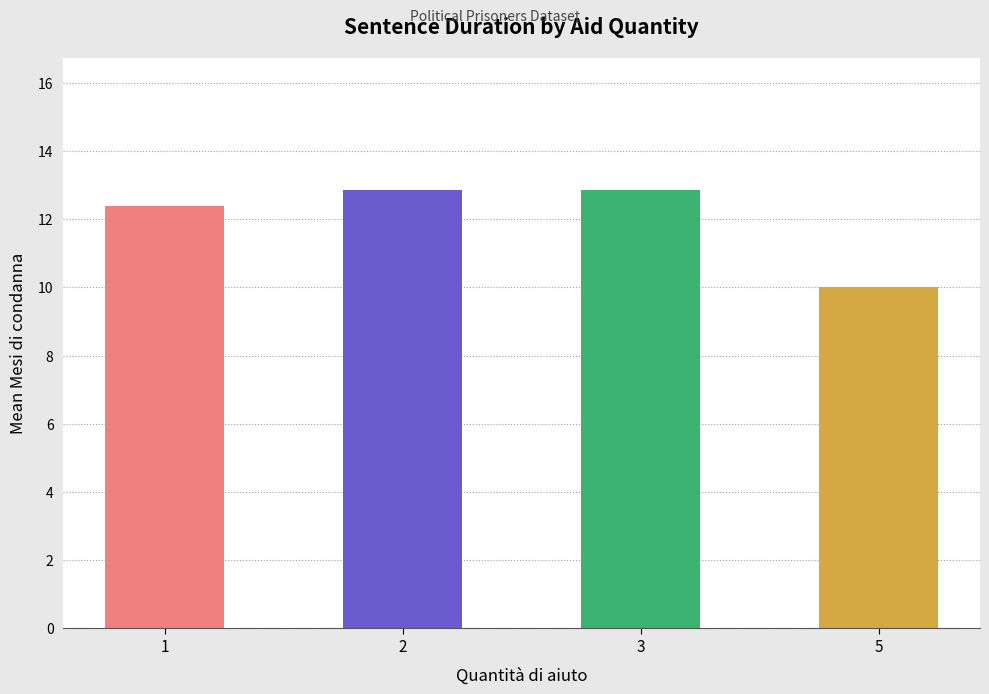

Are the bars horizontal?

No